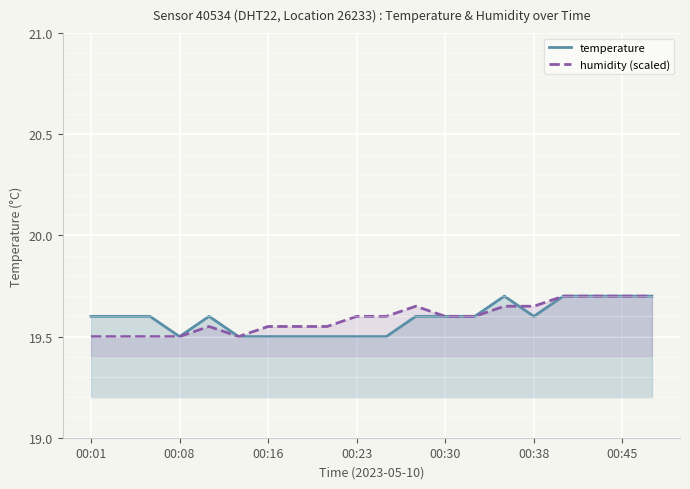

What is the maximum value for temperature?

19.7